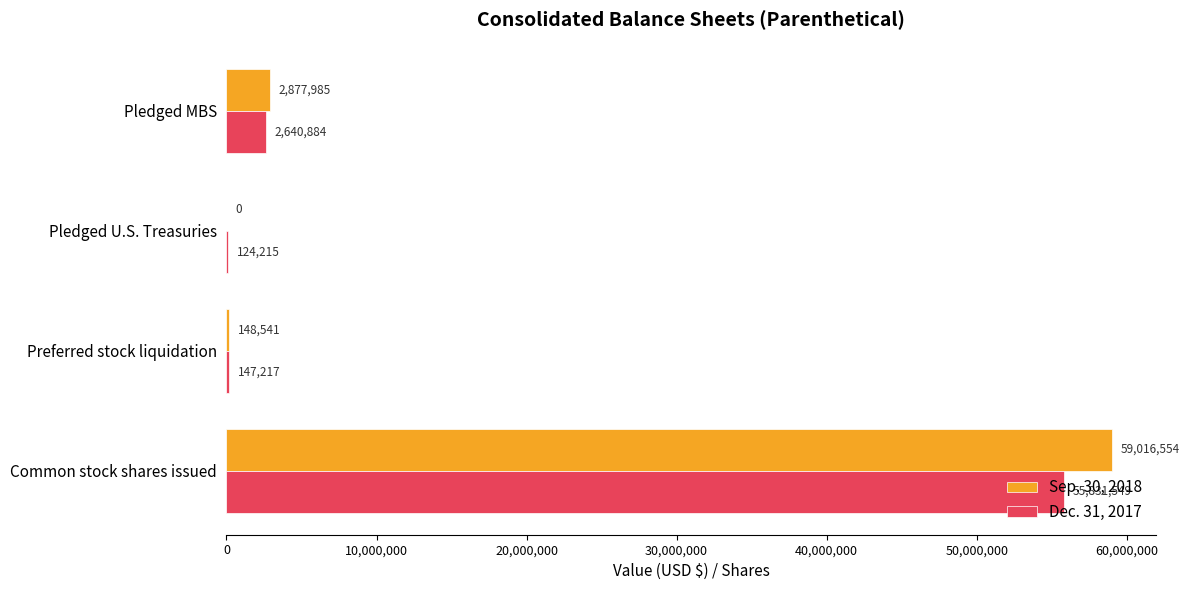

Between Pledged U.S. Treasuries and Preferred stock liquidation, which series saw the biggest shift?

Sep. 30, 2018